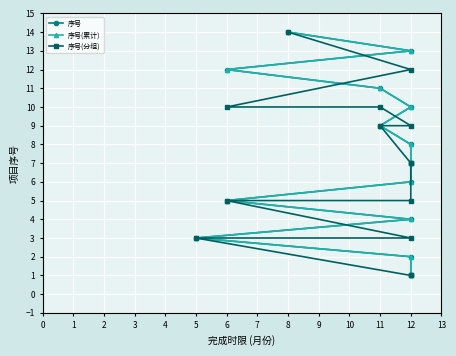

Which series has the largest range (max minus min)?

序号